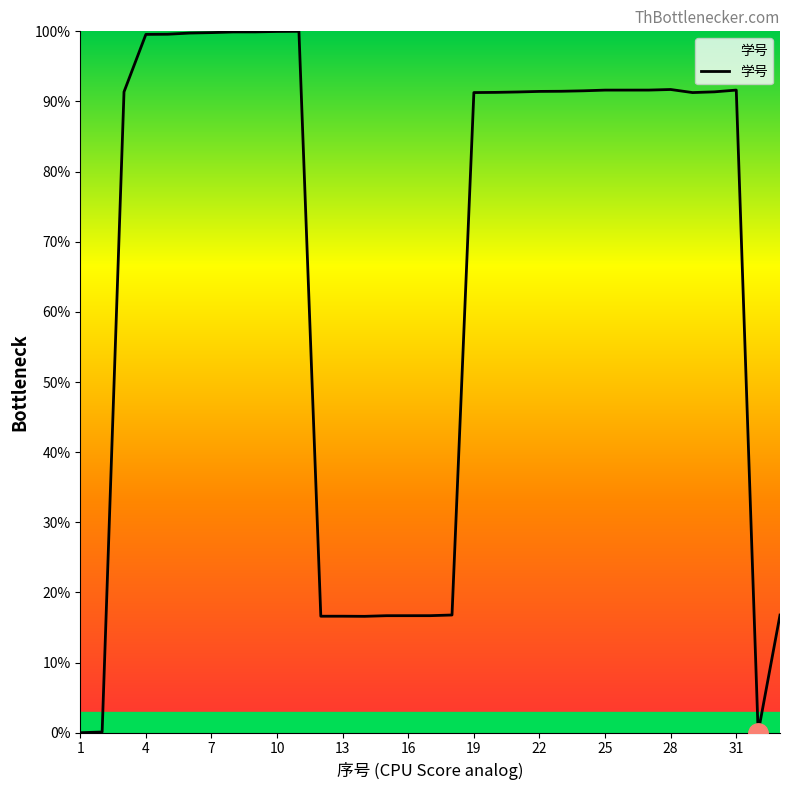

What is the maximum value shown in the chart?

100.0